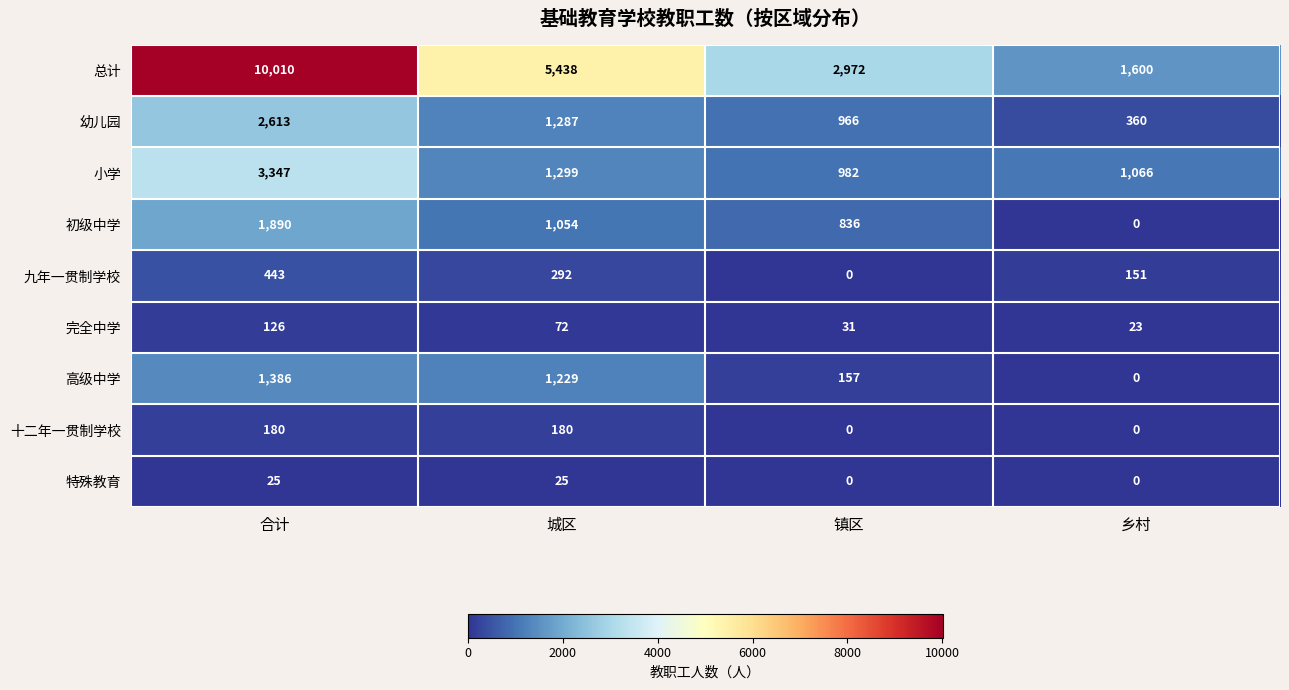

Which category has the highest value in the 高级中学 series?

合计